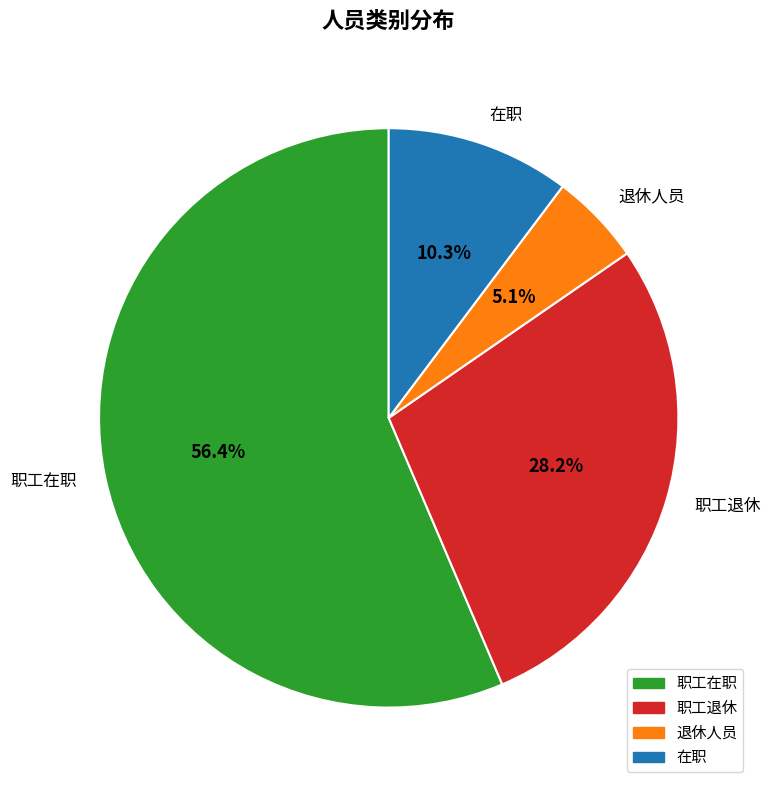

To the nearest percent, what is the difference between the largest and smallest slice percentages?

51%